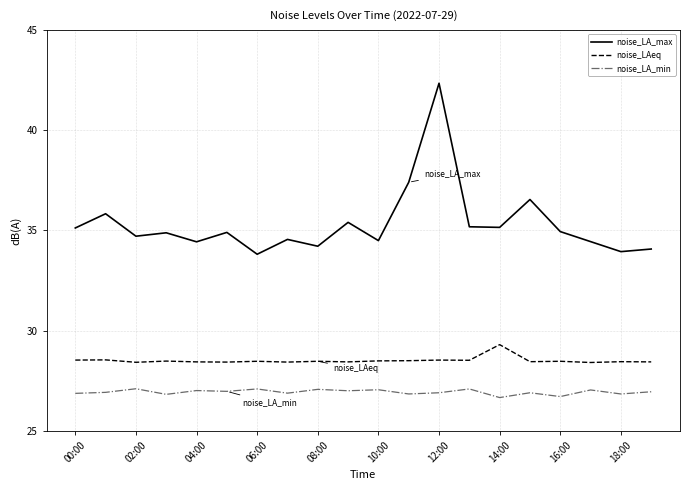

What is the sum of all noise_LA_min values?

538.7